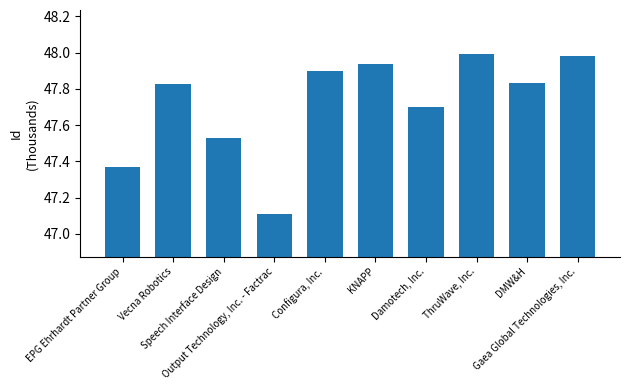

How many bars are there in total?

10